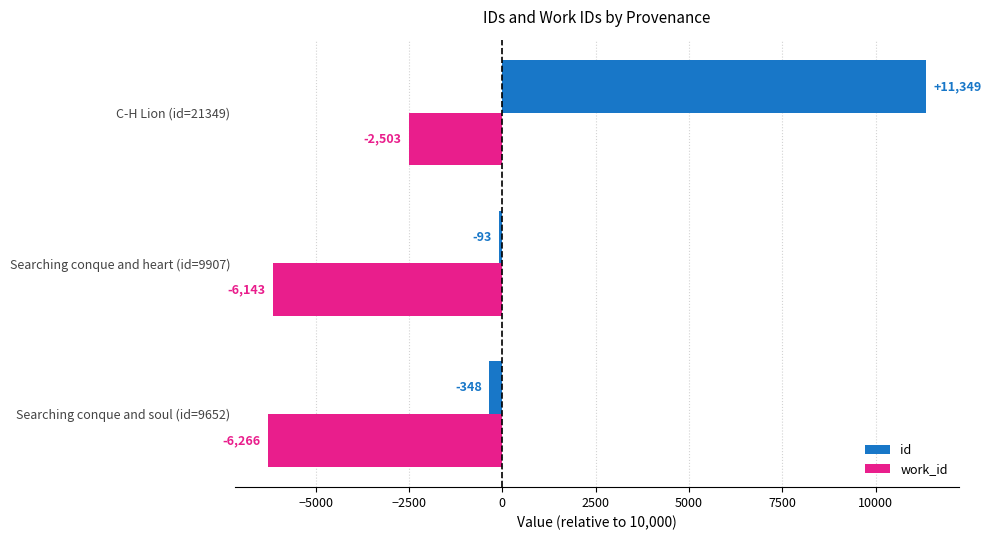

How many data points in work_id are less than -6143?

1